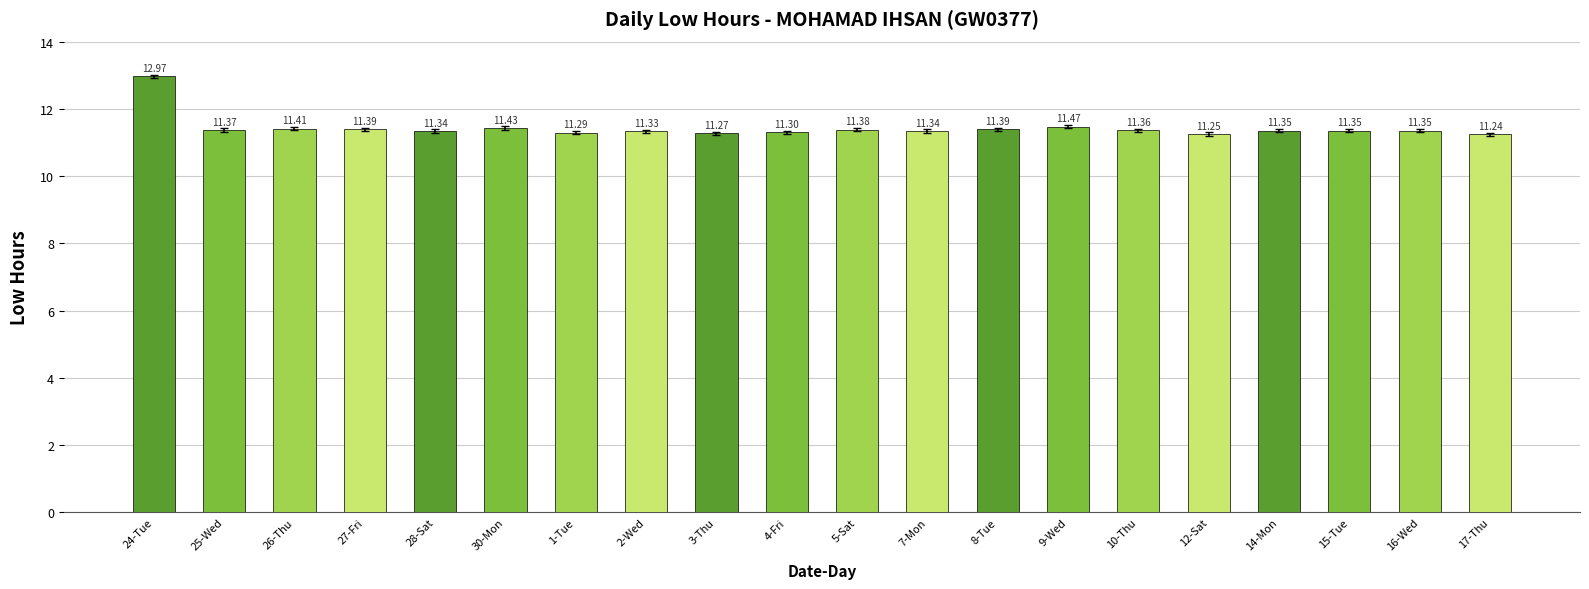

What position from the left is 1-Tue?

7